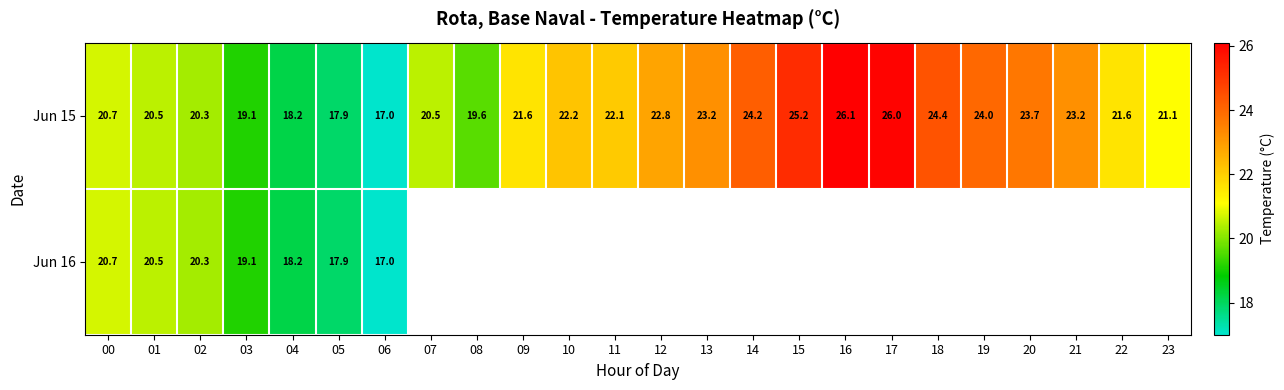

Which category has the lowest value across all series?

06